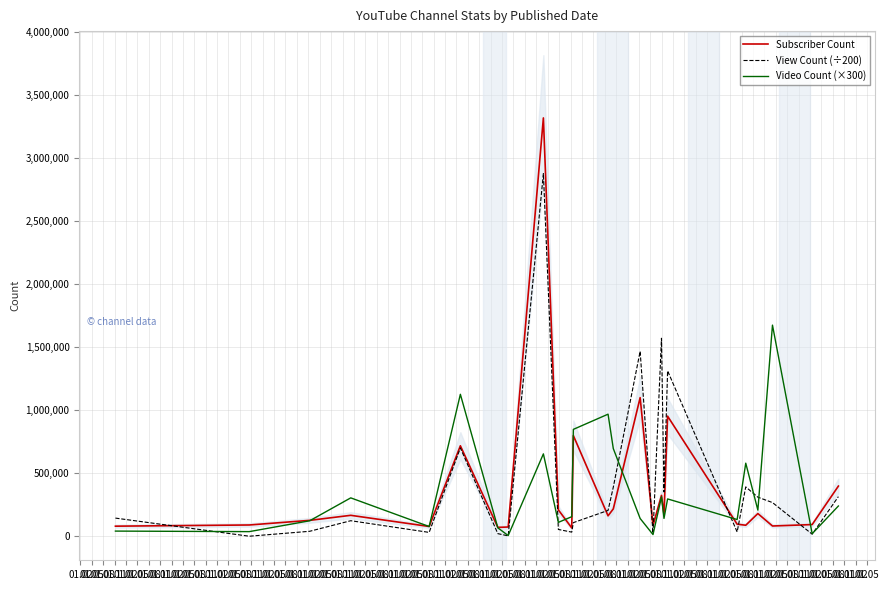

What is the difference between the second highest and second lowest values in the Video Count (×300) series?

1113300.0